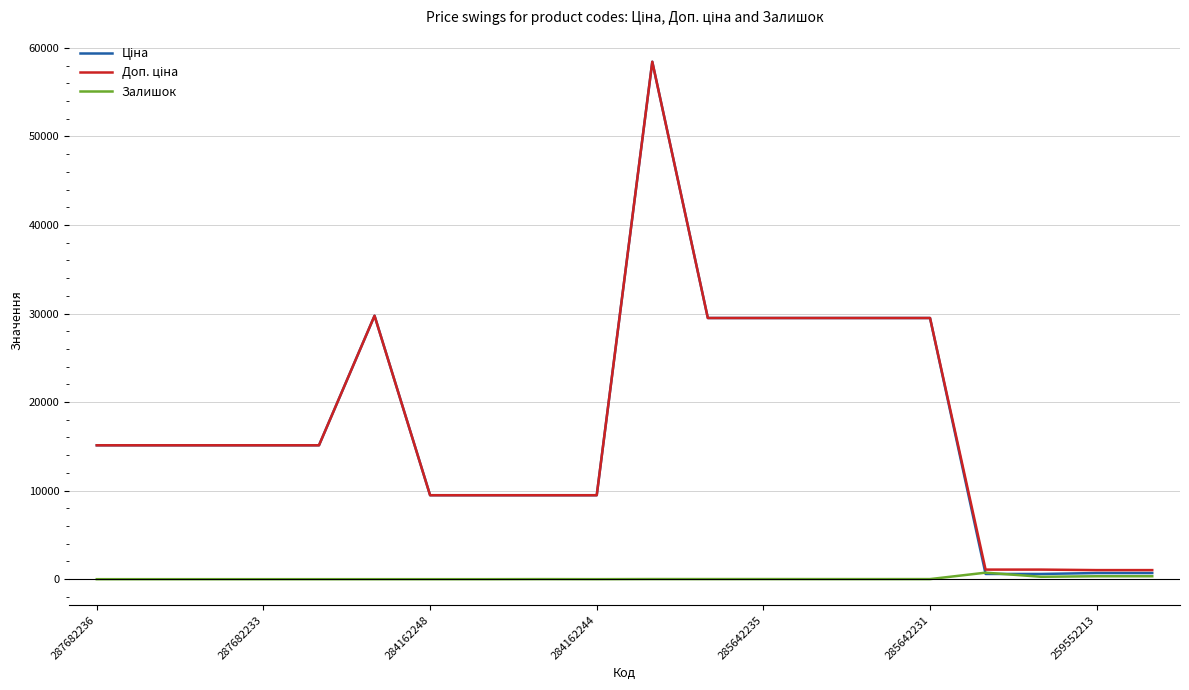

What is the difference between the second highest and second lowest values in the Залишок series?

333.0